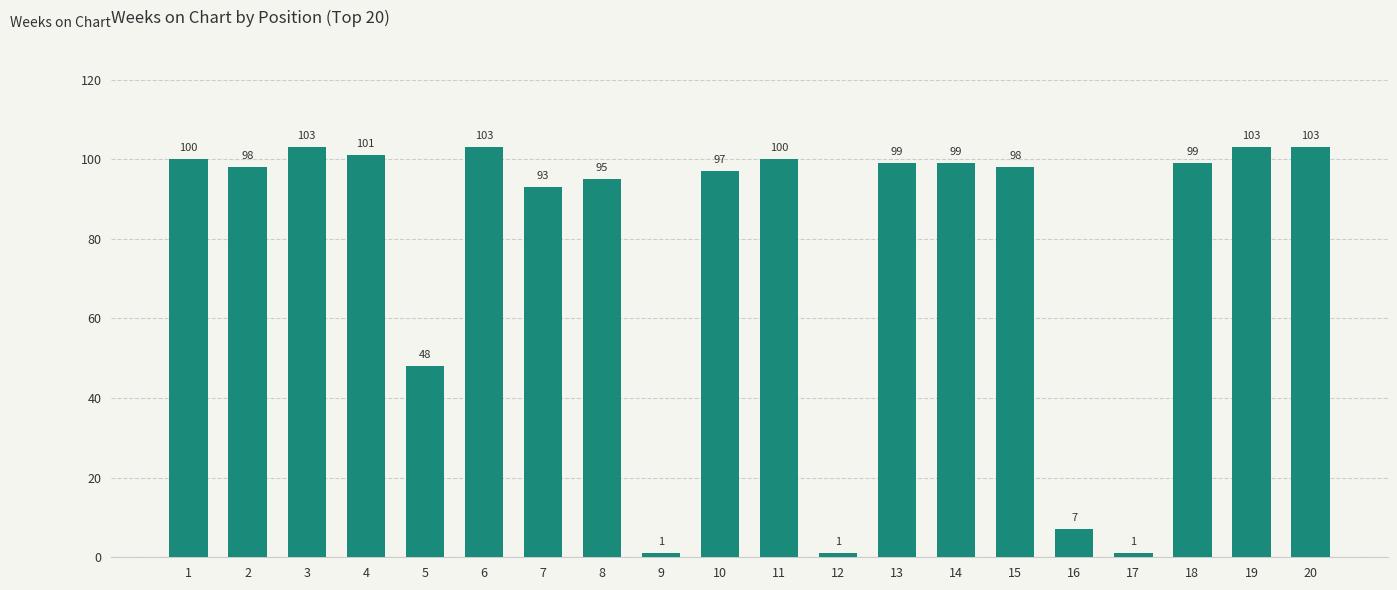

What is the value of the 5th bar from the left?

48